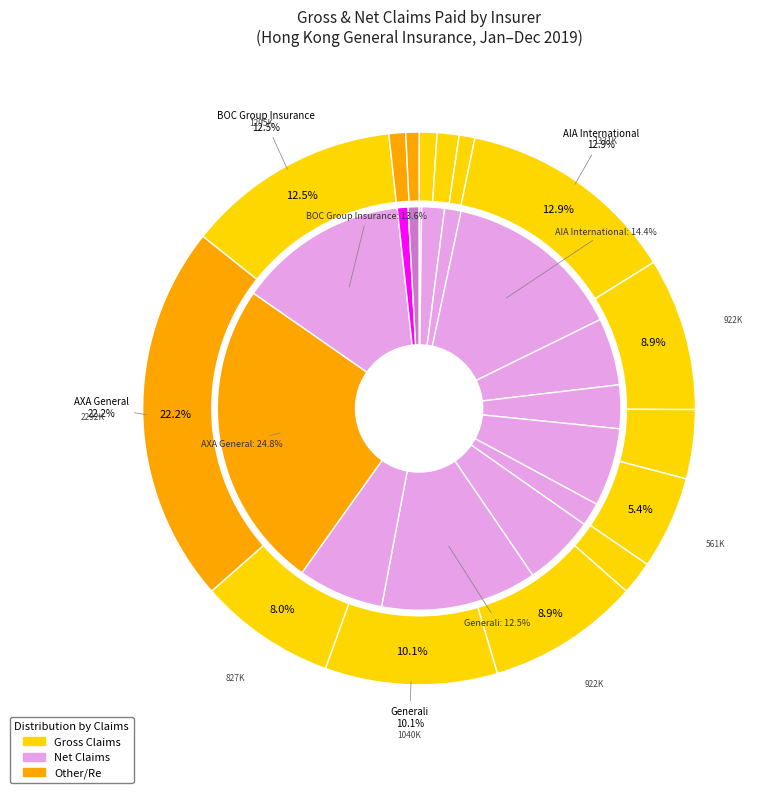

What portion of the pie excludes 9?

100.0%